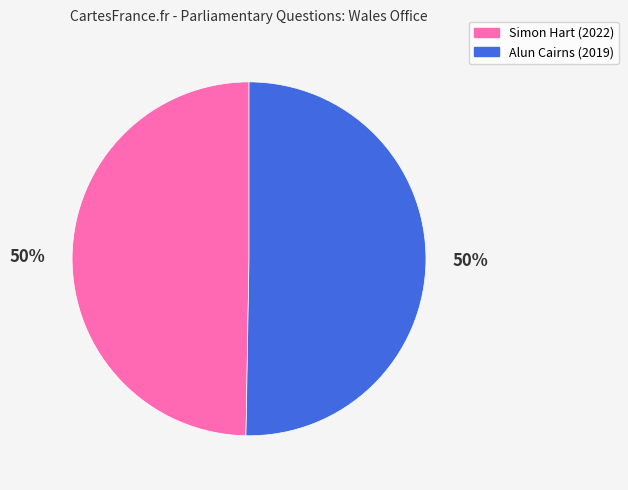

What is the ratio of the value at Alun Cairns (2019) to the value at Simon Hart (2022)?

1.0